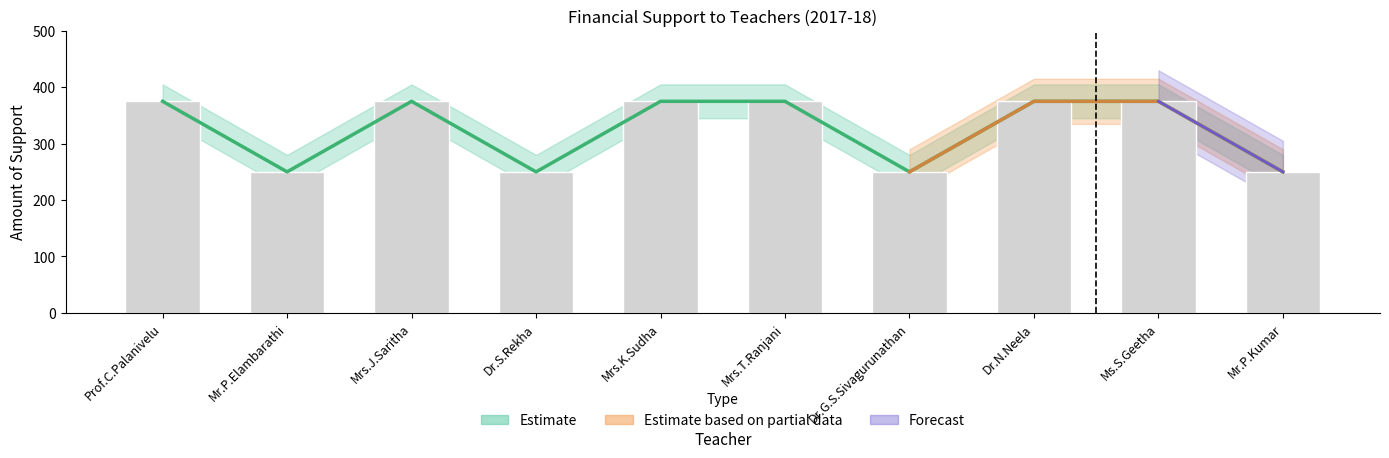

Count the values in the range 250 to 375.

10